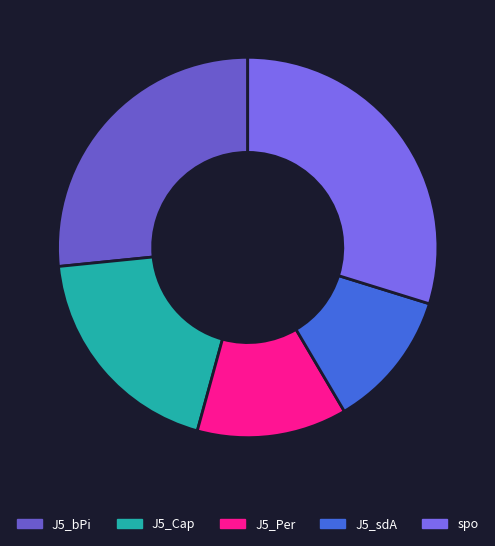

How many segments does this pie chart have?

5